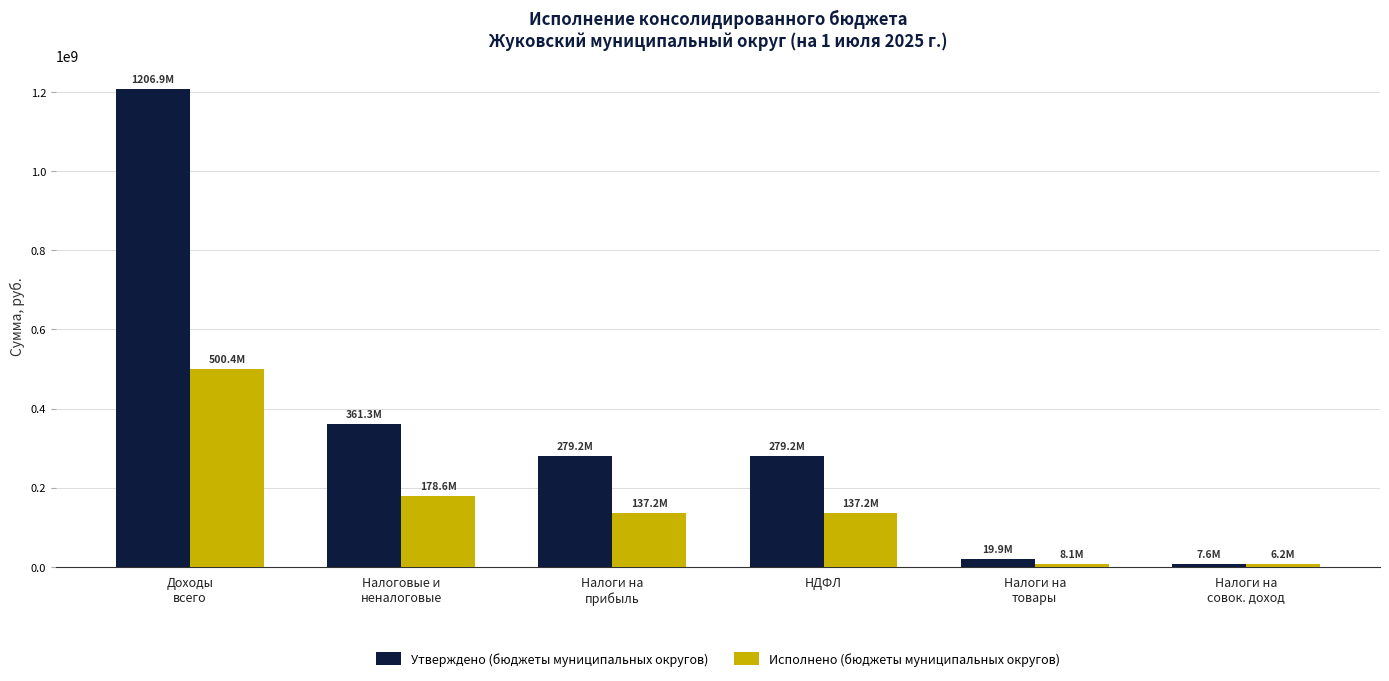

What is the sum of the Исполнено (бюджеты муниципальных округов) values at Налоговые и
неналоговые and НДФЛ?

315772563.1